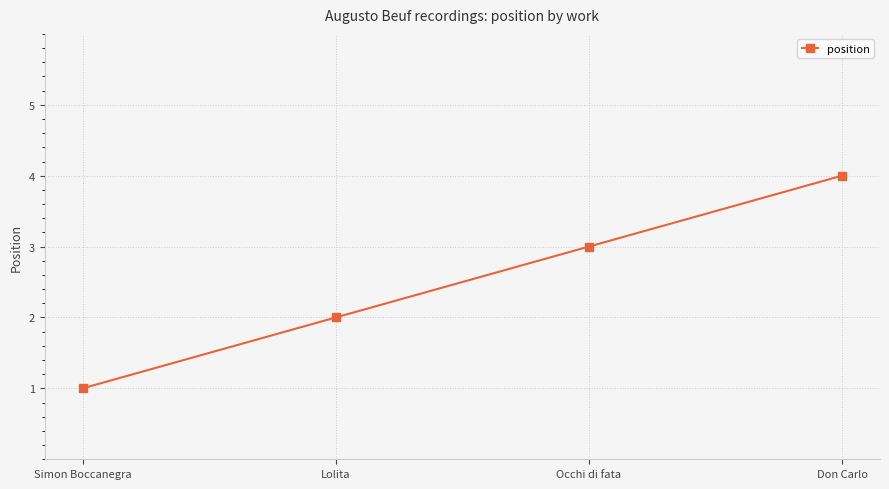

Is it true that the value at Occhi di fata is 3?

True